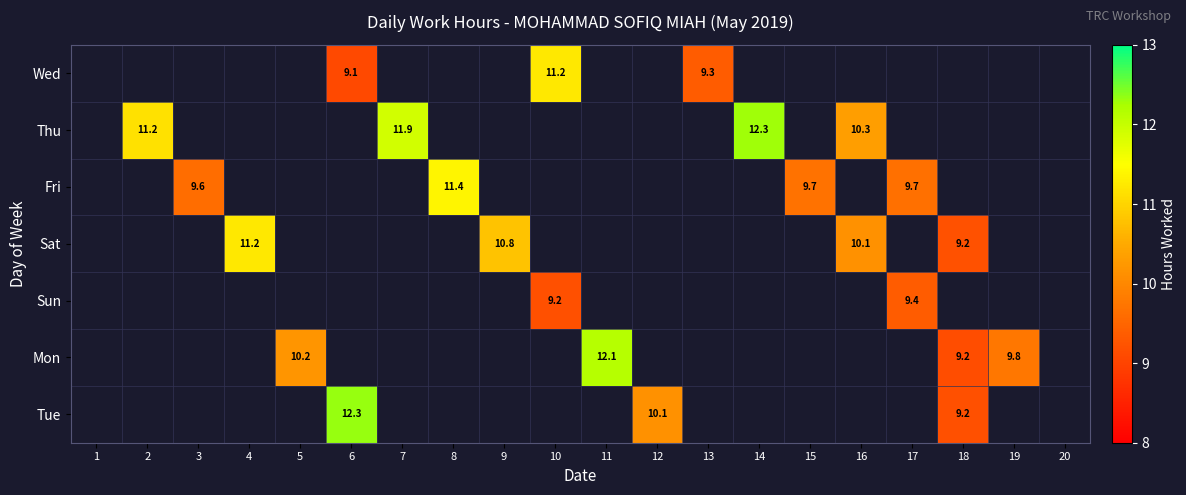

What is the maximum value shown in the chart?

12.3